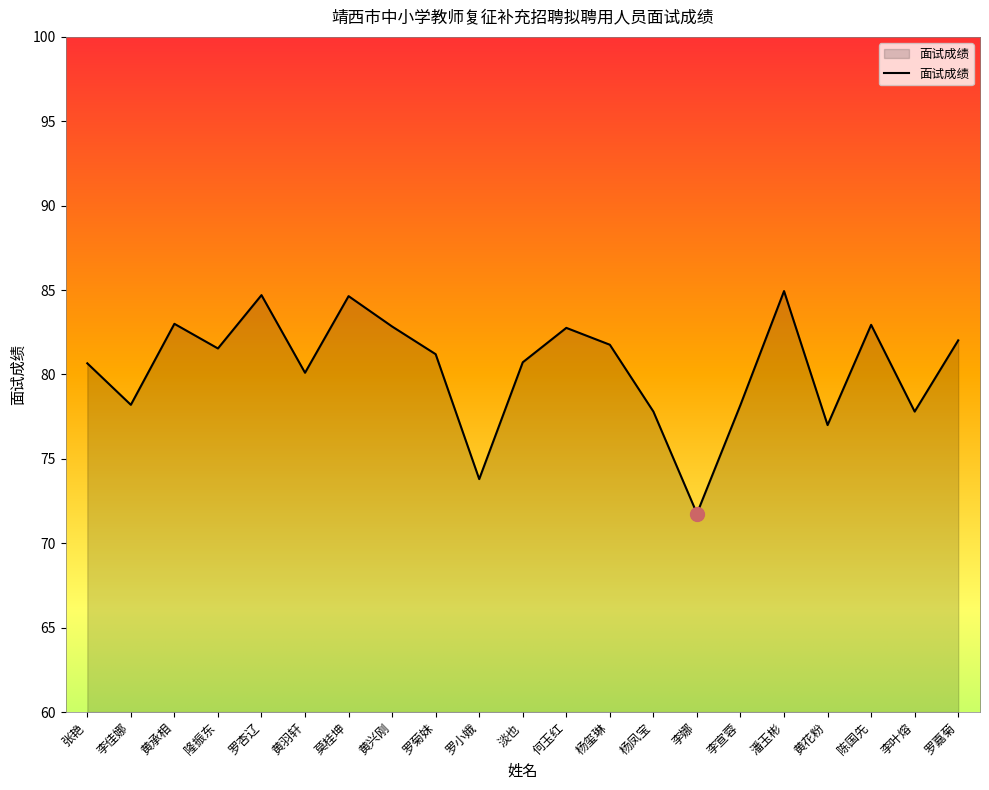

What is the difference between the maximum and minimum values?

13.2